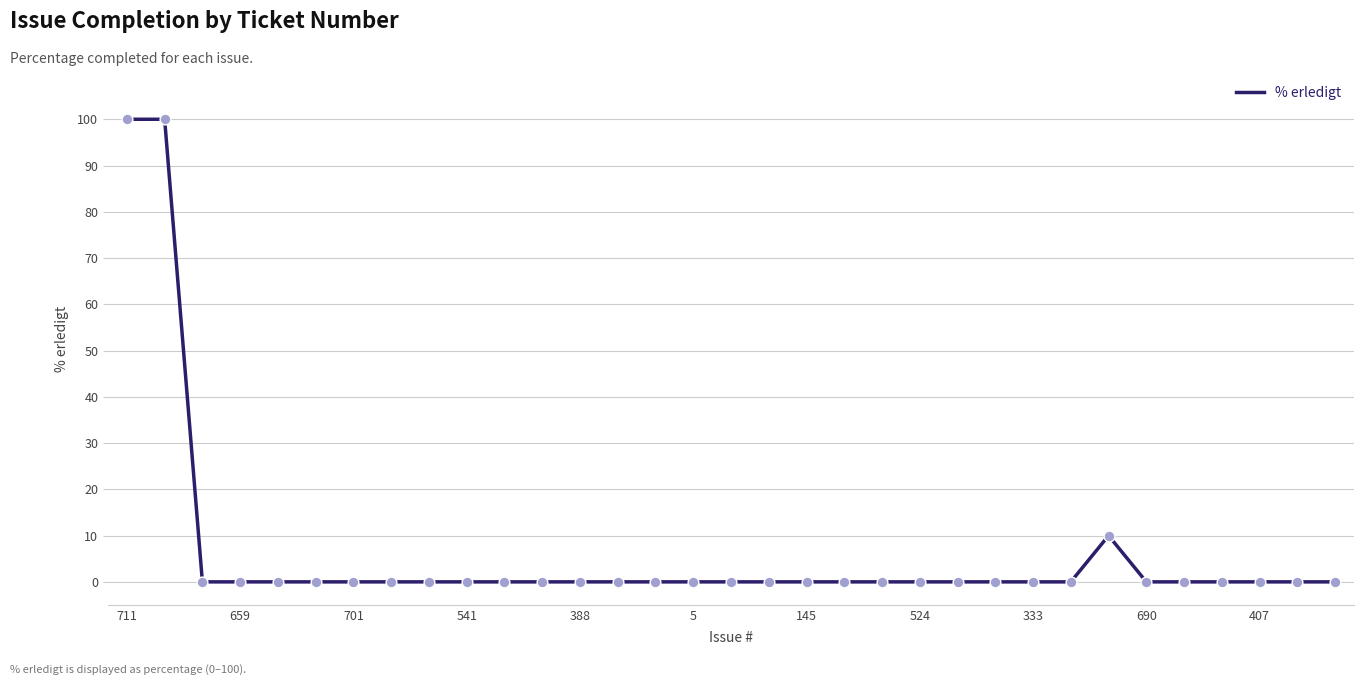

What is the greatest value displayed?

100